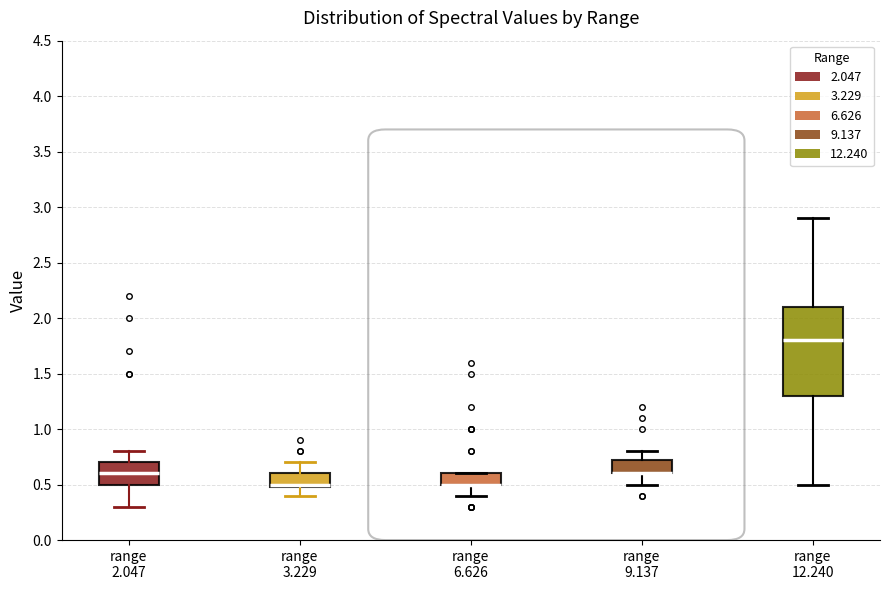

Which box is the tallest, from its lower edge to its upper edge?

range 12.240